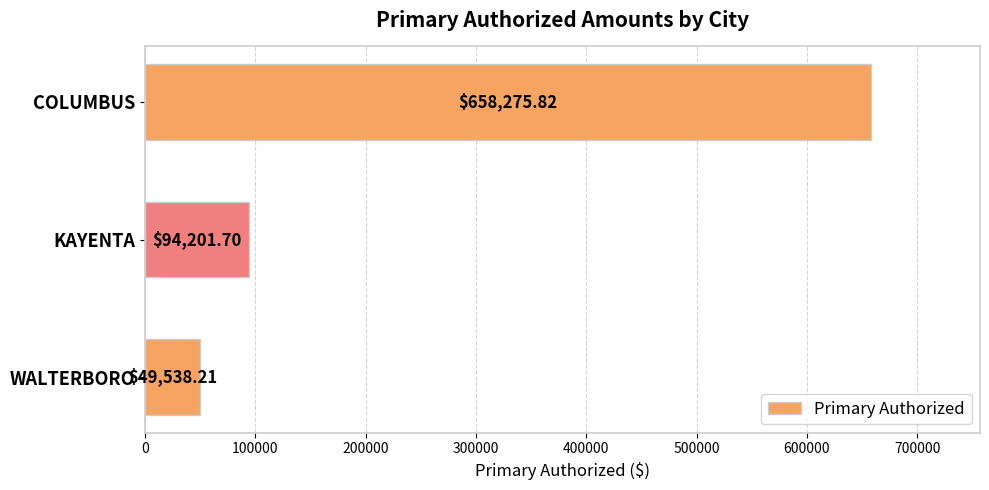

Where is the data nearest to the value 353907?

KAYENTA